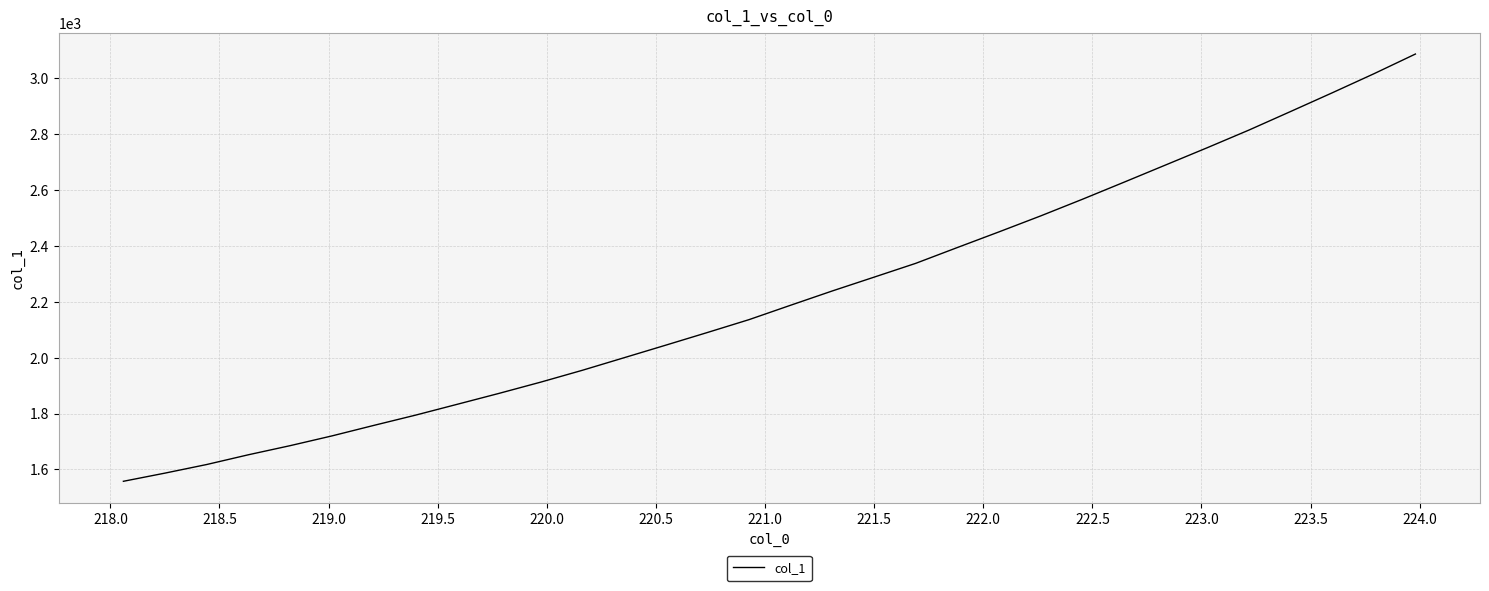

What is the maximum value shown in the chart?

3085.9